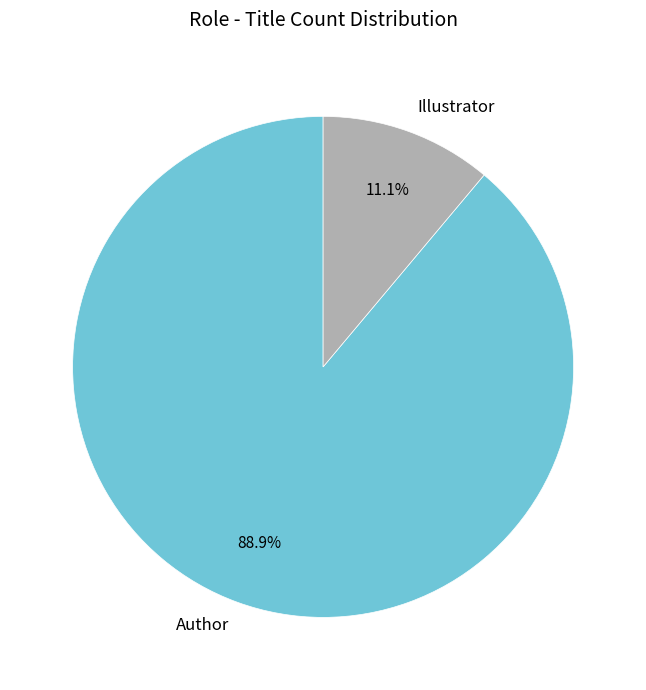

Which has a higher value, Illustrator or Author?

Author